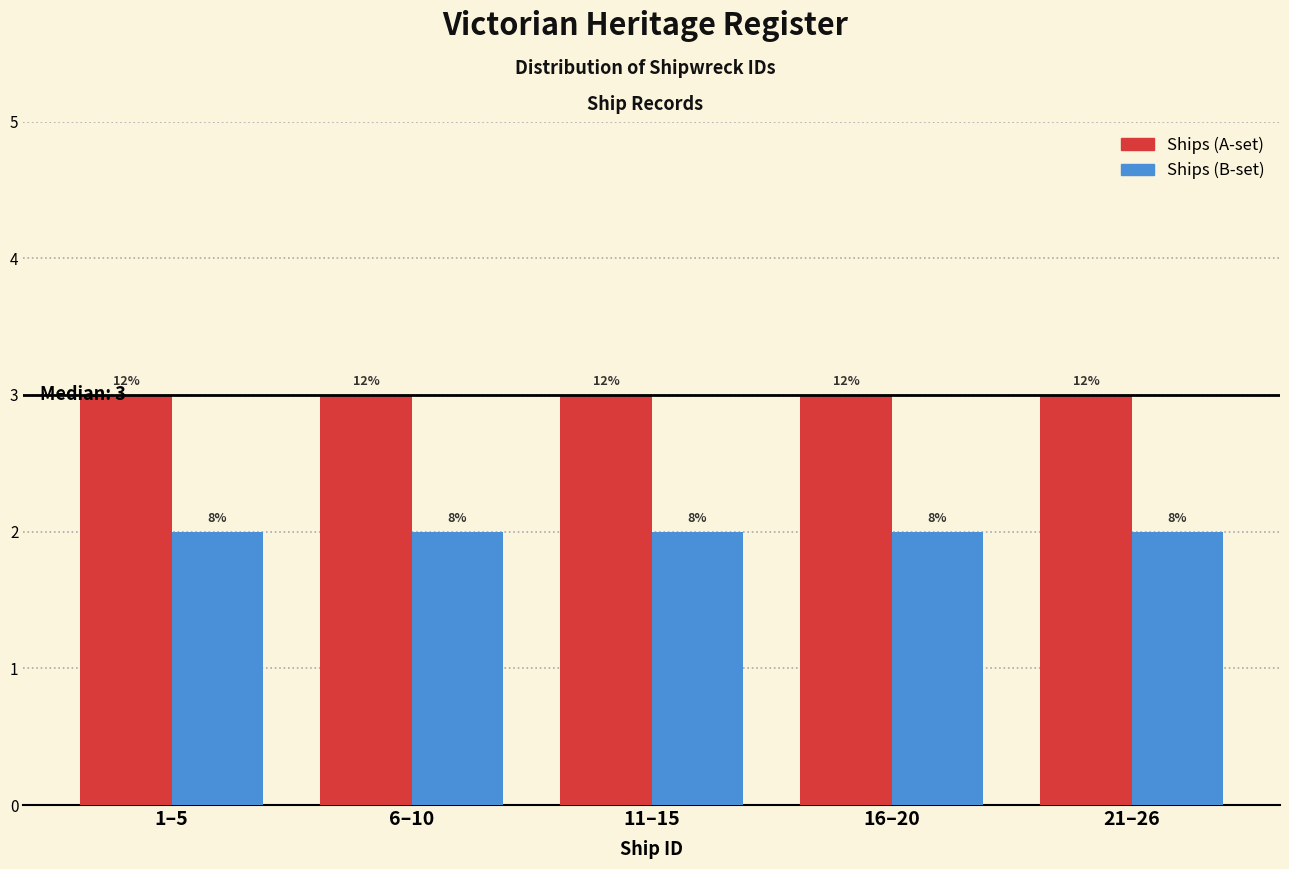

What are all the series names shown in the legend?

Ships (A-set), Ships (B-set)